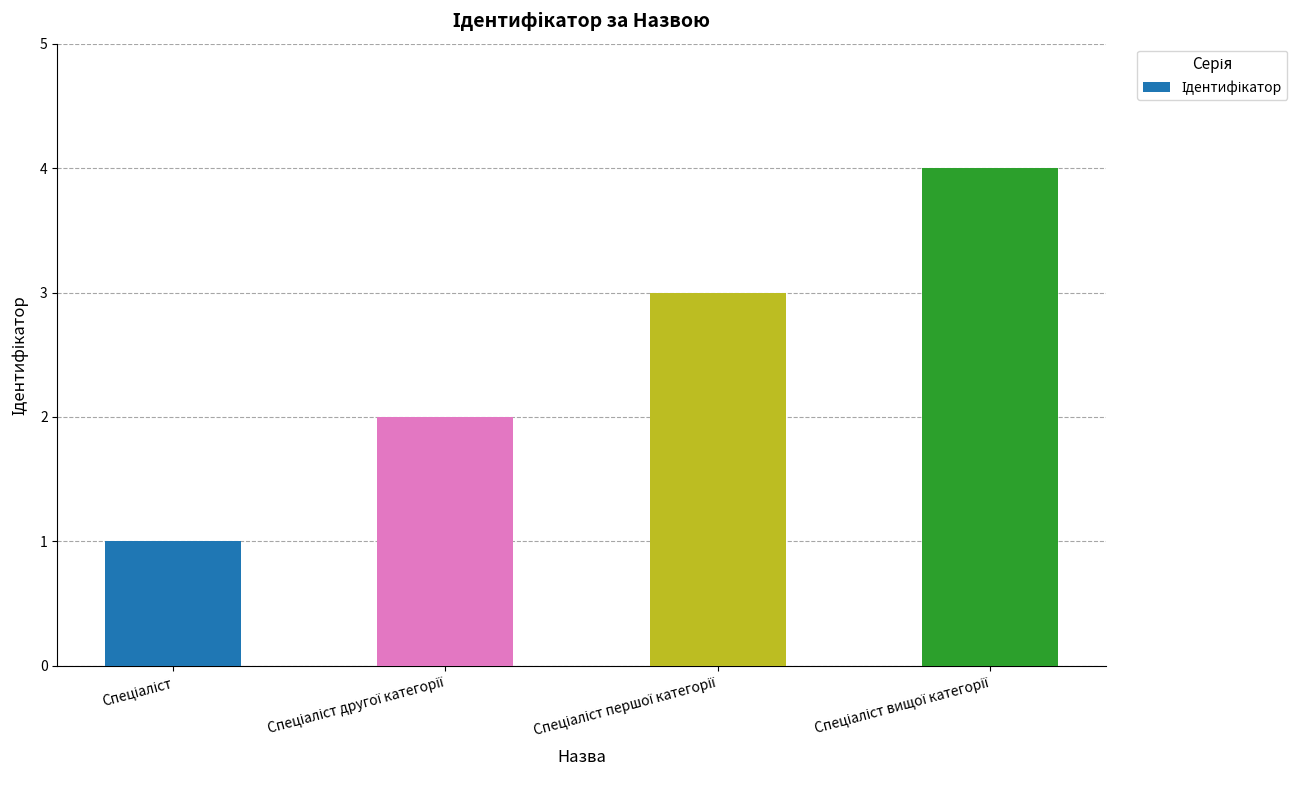

What is the greatest value displayed?

4